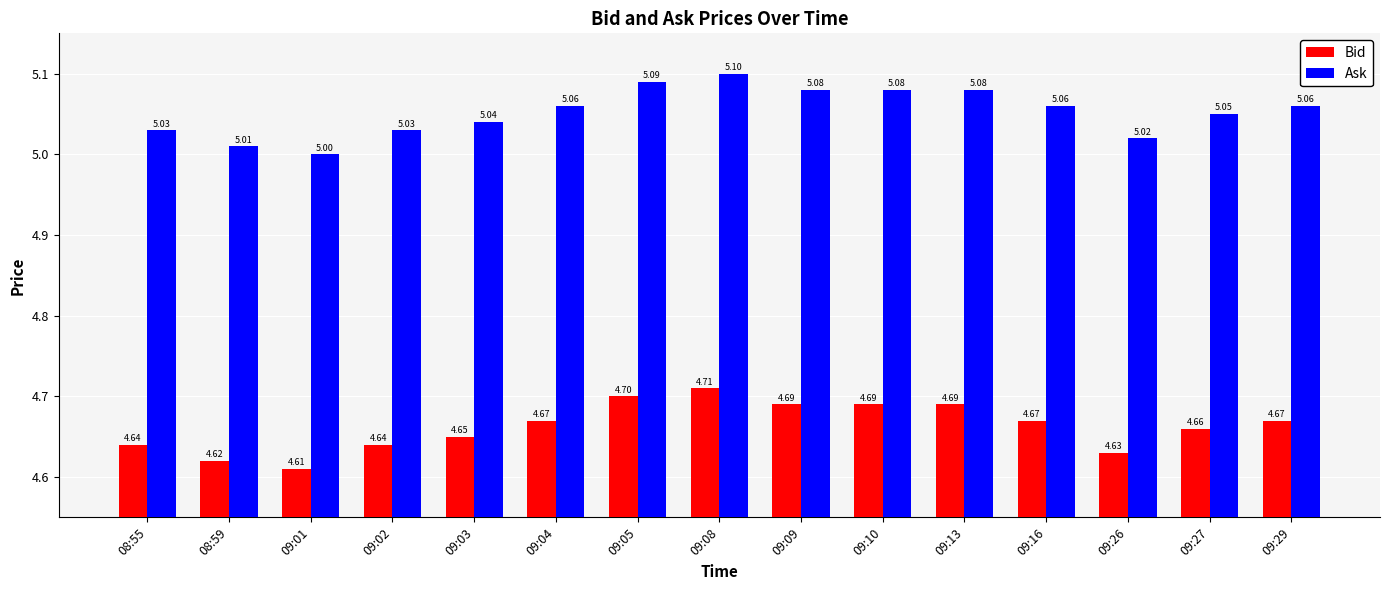

At which category does the chart reach its minimum across all series?

09:01